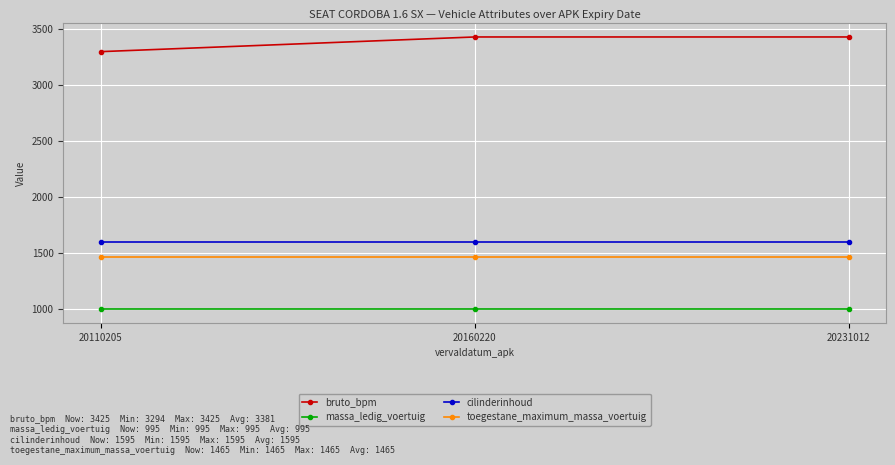

What is the difference between the highest and lowest values at 20110205?

2299